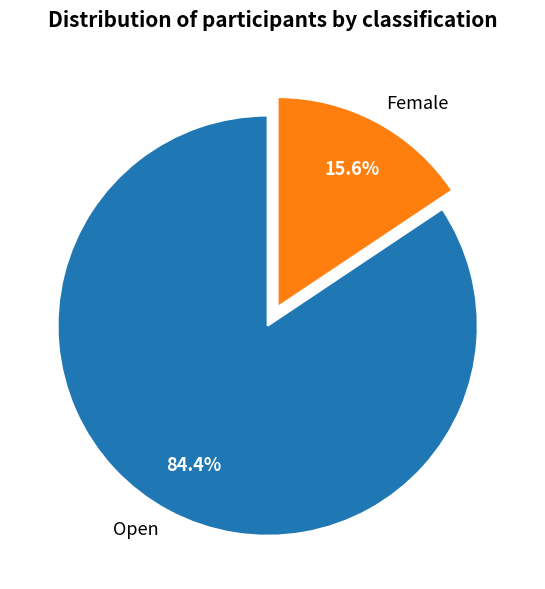

Which has a higher value, Open or Female?

Open